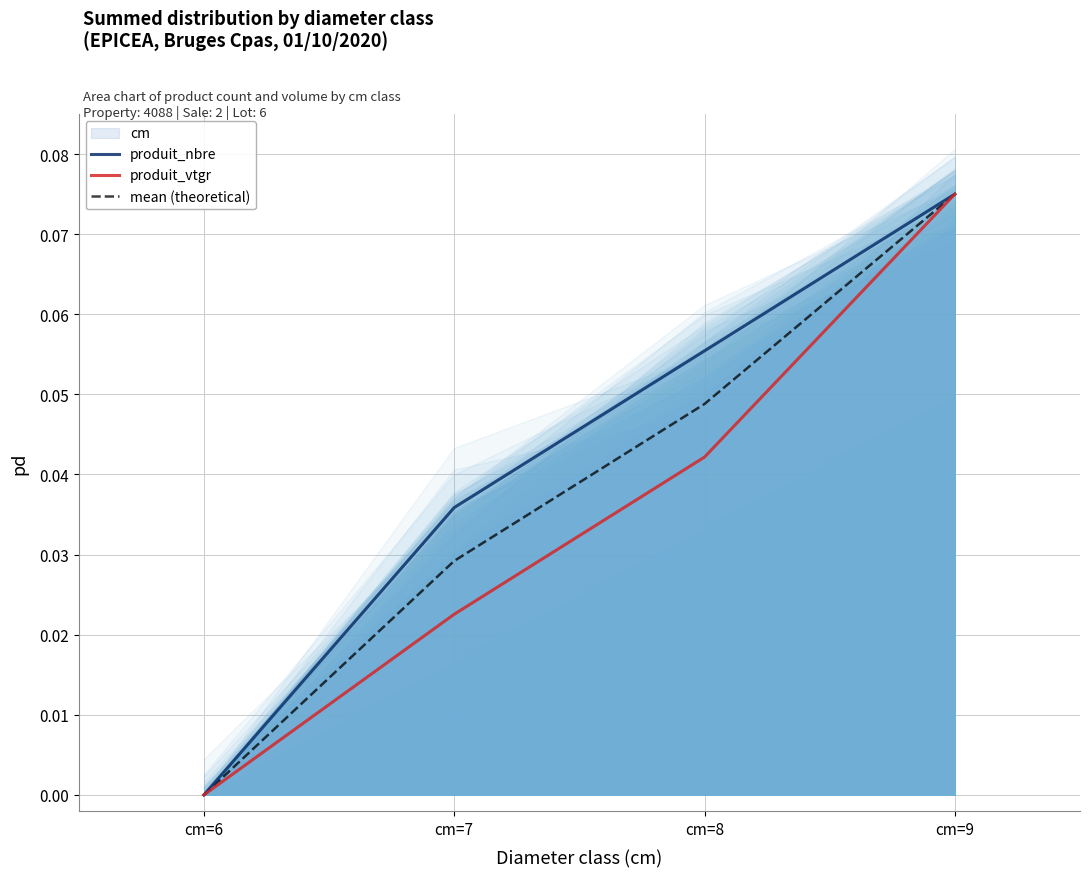

What is the value of the mean (theoretical) point at the 4th from the left?

0.1